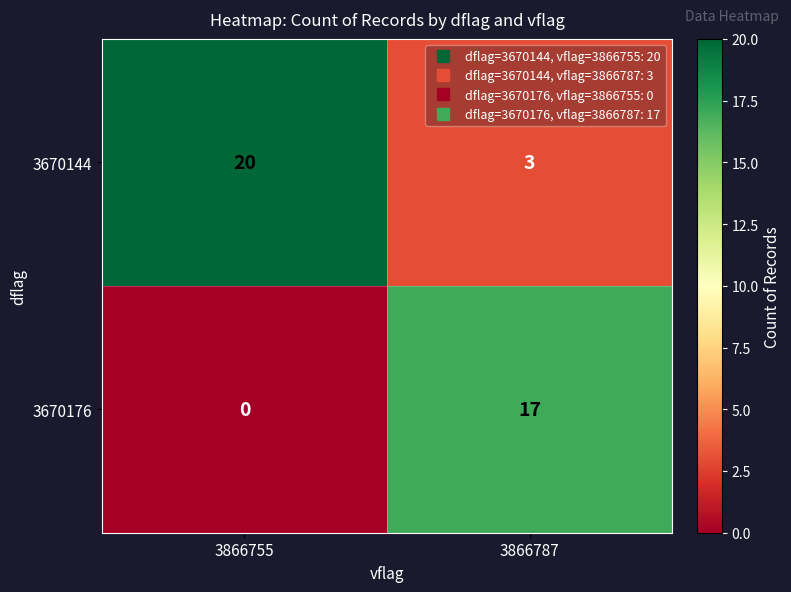

What is the difference between the highest and lowest values at 3866787?

14